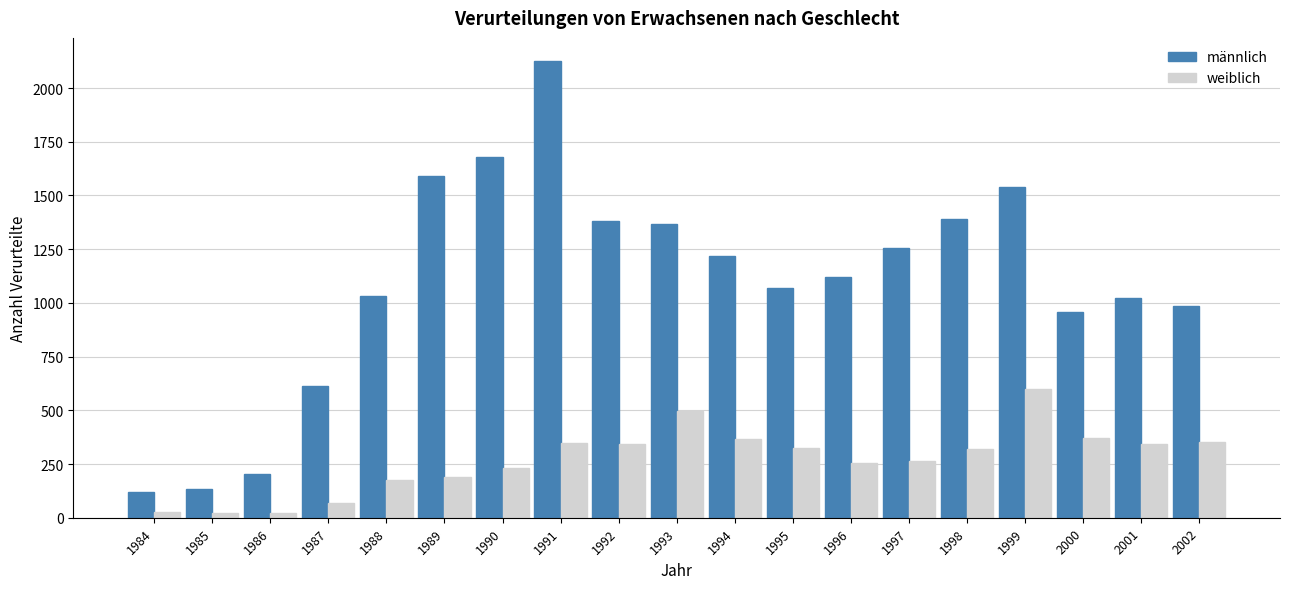

What is the difference between the maximum and minimum values in the weiblich series?

579